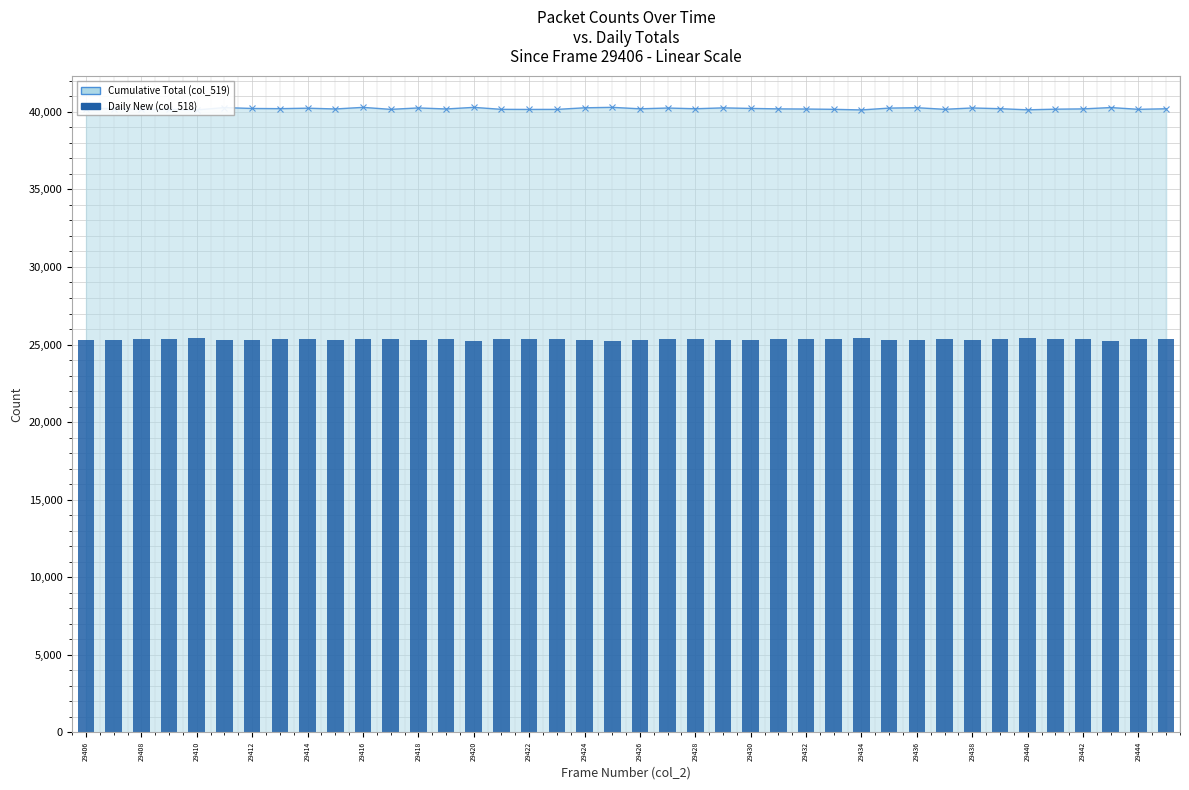

Which series has the largest total across all categories?

Cumulative Total (col_519)